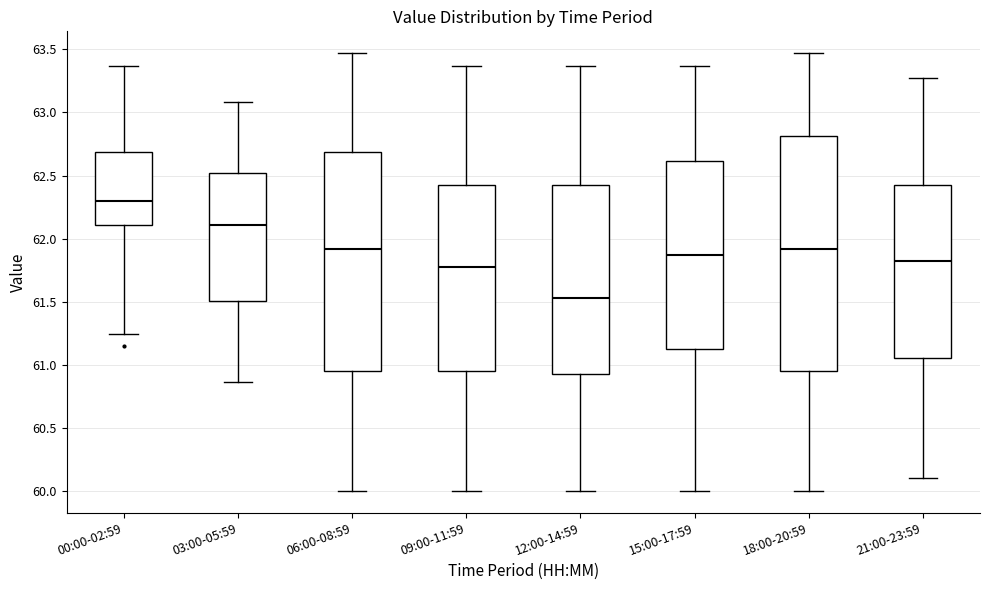

Reading left to right, transcribe this box plot: for each box, give where its median line is, the range the box spans, and where its two whiskers end, as read against the y-axis. The values are not printed on the chart, so give them approximately, as read against the axis.

00:00-02:59: median 62.30, box 62.10 to 62.70, whiskers 61.25 to 63.35
03:00-05:59: median 62.10, box 61.50 to 62.50, whiskers 60.85 to 63.10
06:00-08:59: median 61.90, box 60.95 to 62.70, whiskers 60.00 to 63.45
09:00-11:59: median 61.80, box 60.95 to 62.45, whiskers 60.00 to 63.35
12:00-14:59: median 61.55, box 60.95 to 62.45, whiskers 60.00 to 63.35
15:00-17:59: median 61.85, box 61.15 to 62.60, whiskers 60.00 to 63.35
18:00-20:59: median 61.90, box 60.95 to 62.80, whiskers 60.00 to 63.45
21:00-23:59: median 61.80, box 61.05 to 62.45, whiskers 60.10 to 63.25